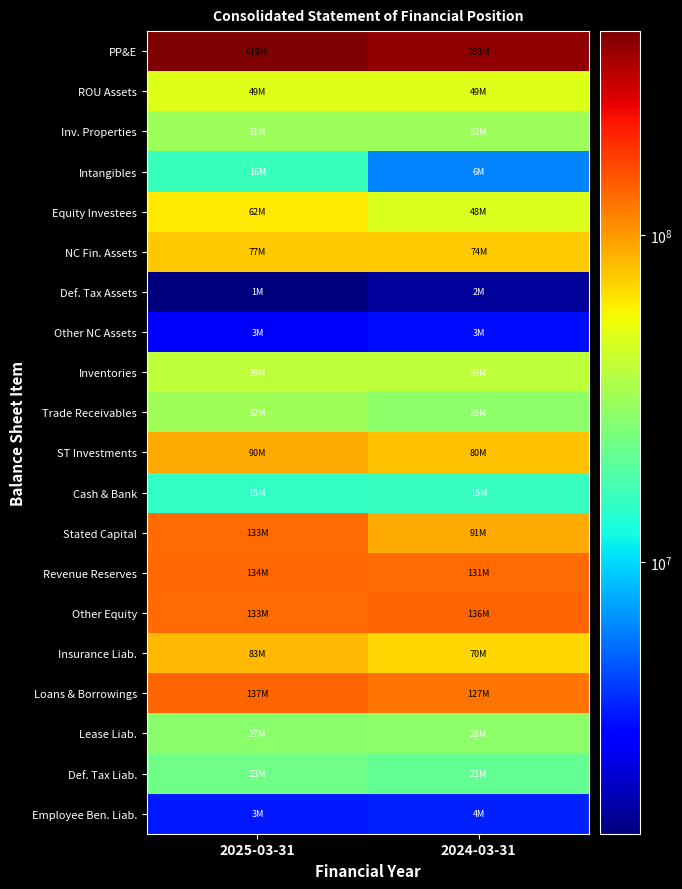

Reading left to right, extract all data points from this chart.

PP&E: 2025-03-31=419297617	2024-03-31=382988534
ROU Assets: 2025-03-31=49279684	2024-03-31=48692617
Inv. Properties: 2025-03-31=31382118	2024-03-31=31518824
Intangibles: 2025-03-31=15845337	2024-03-31=6329125
Equity Investees: 2025-03-31=61755491	2024-03-31=48151204
NC Fin. Assets: 2025-03-31=76584128	2024-03-31=74481816
Def. Tax Assets: 2025-03-31=1476180	2024-03-31=1716261
Other NC Assets: 2025-03-31=2985268	2024-03-31=3202936
Inventories: 2025-03-31=38710499	2024-03-31=39305503
Trade Receivables: 2025-03-31=31807731	2024-03-31=28377205
ST Investments: 2025-03-31=90411476	2024-03-31=80030642
Cash & Bank: 2025-03-31=15146008	2024-03-31=15417894
Stated Capital: 2025-03-31=132511513	2024-03-31=90602453
Revenue Reserves: 2025-03-31=134040852	2024-03-31=130812080
Other Equity: 2025-03-31=132526062	2024-03-31=136452778
Insurance Liab.: 2025-03-31=82555004	2024-03-31=69510867
Loans & Borrowings: 2025-03-31=137120024	2024-03-31=127169502
Lease Liab.: 2025-03-31=27399695	2024-03-31=28080571
Def. Tax Liab.: 2025-03-31=23204978	2024-03-31=21222258
Employee Ben. Liab.: 2025-03-31=3463465	2024-03-31=3590783